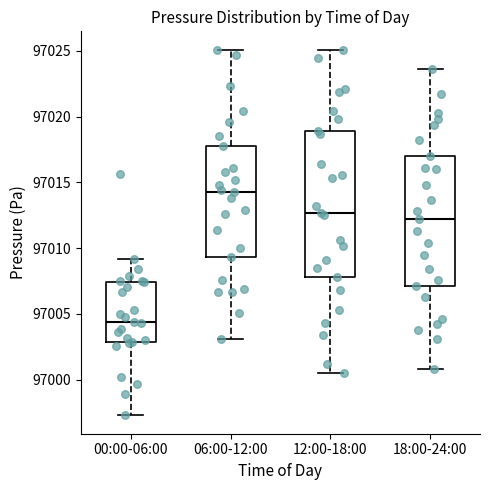

Reading left to right, read every box against the y-axis: the position of its median line, the range the box covers, and the ends of its whiskers. The values are not printed on the chart, so give them approximately, as read against the axis.

00:00-06:00: median 97004.5, box 97003.0 to 97007.5, whiskers 96997.5 to 97009.0
06:00-12:00: median 97014.5, box 97009.5 to 97018.0, whiskers 97003.0 to 97025.0
12:00-18:00: median 97012.5, box 97008.0 to 97019.0, whiskers 97000.5 to 97025.0
18:00-24:00: median 97012.0, box 97007.0 to 97017.0, whiskers 97001.0 to 97023.5